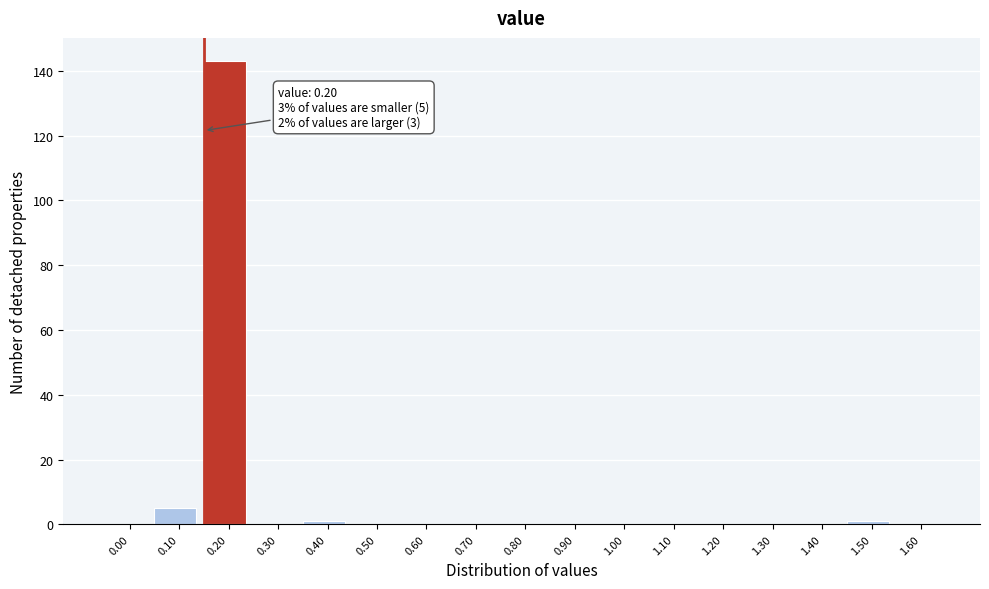

Reading left to right, list all the values displayed in this chart.

0.00=0	0.10=5	0.20=143	0.30=0	0.40=1	0.50=0	0.60=0	0.70=0	0.80=0	0.90=0	1.00=0	1.10=0	1.20=0	1.30=0	1.40=0	1.50=1	1.60=0